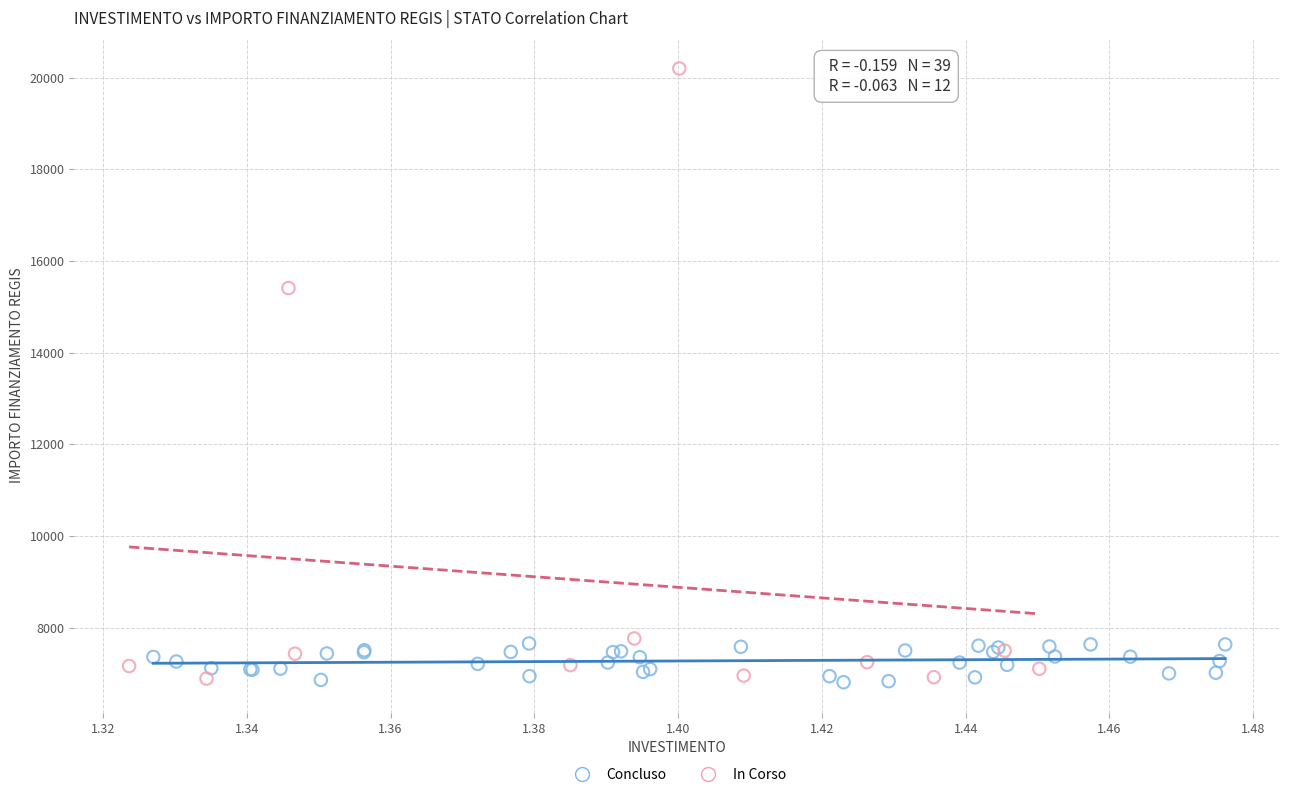

Which series has the largest Y range (max minus min)?

In Corso